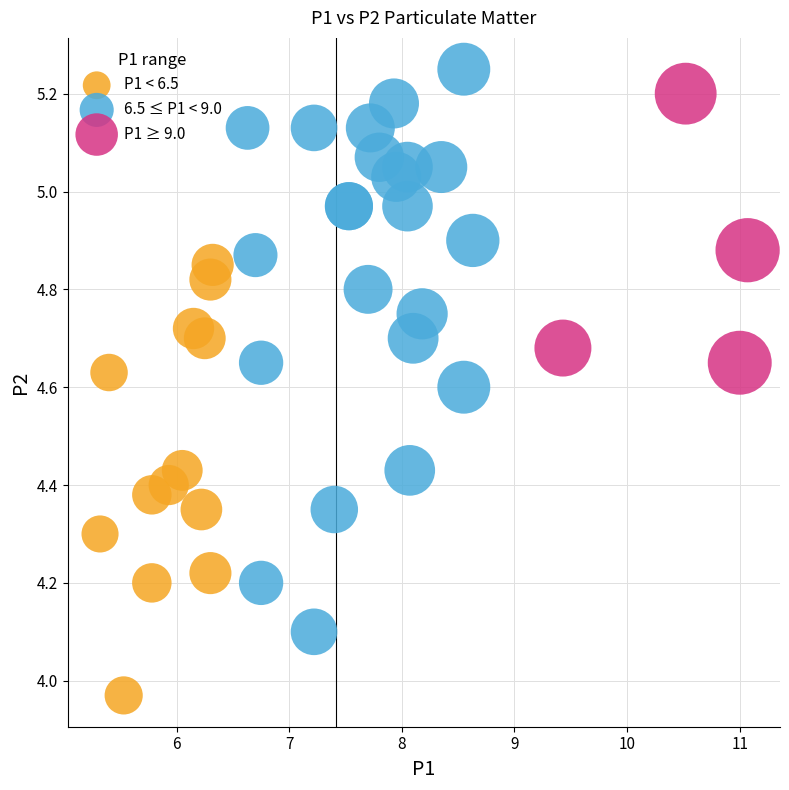

Which series reaches the minimum Y coordinate?

P1 < 6.5